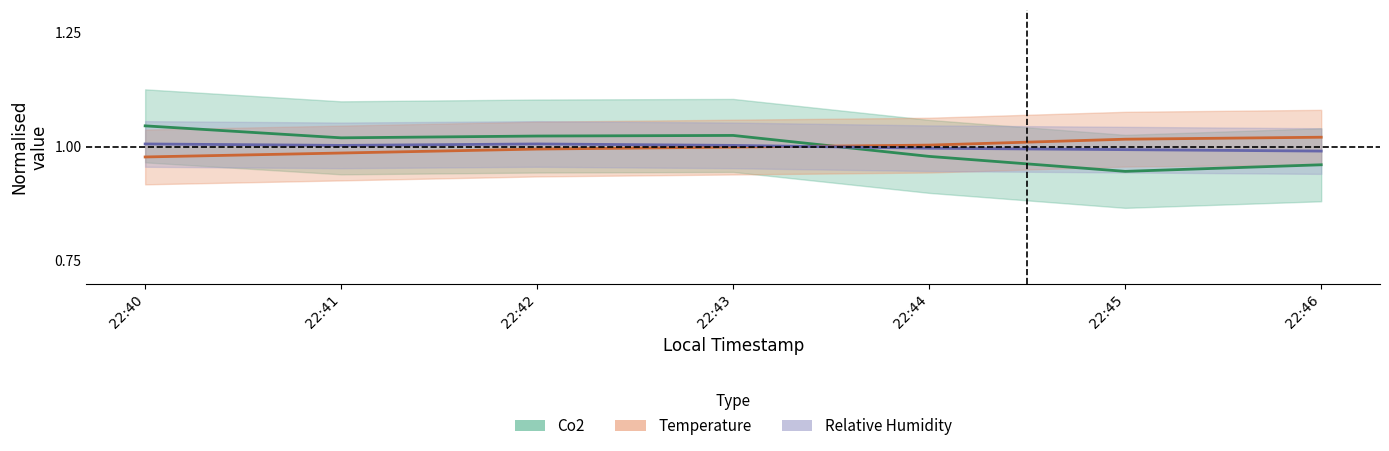

What is the sum of the Relative Humidity values at 22:45 and 22:44?

2.0